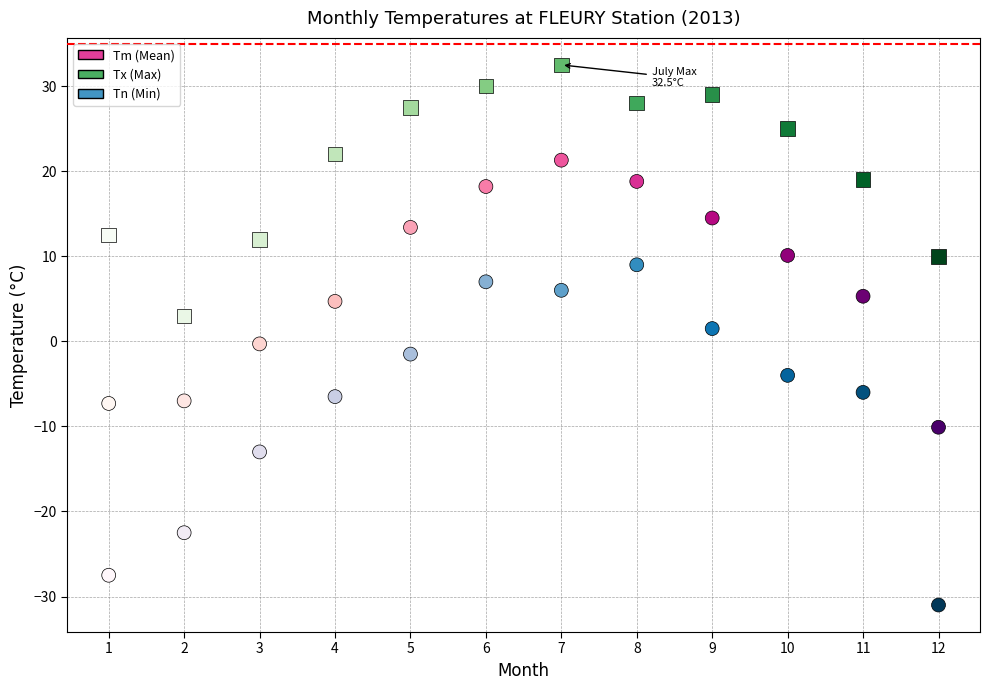

Which series has the largest Y range (max minus min)?

Tn (Min)